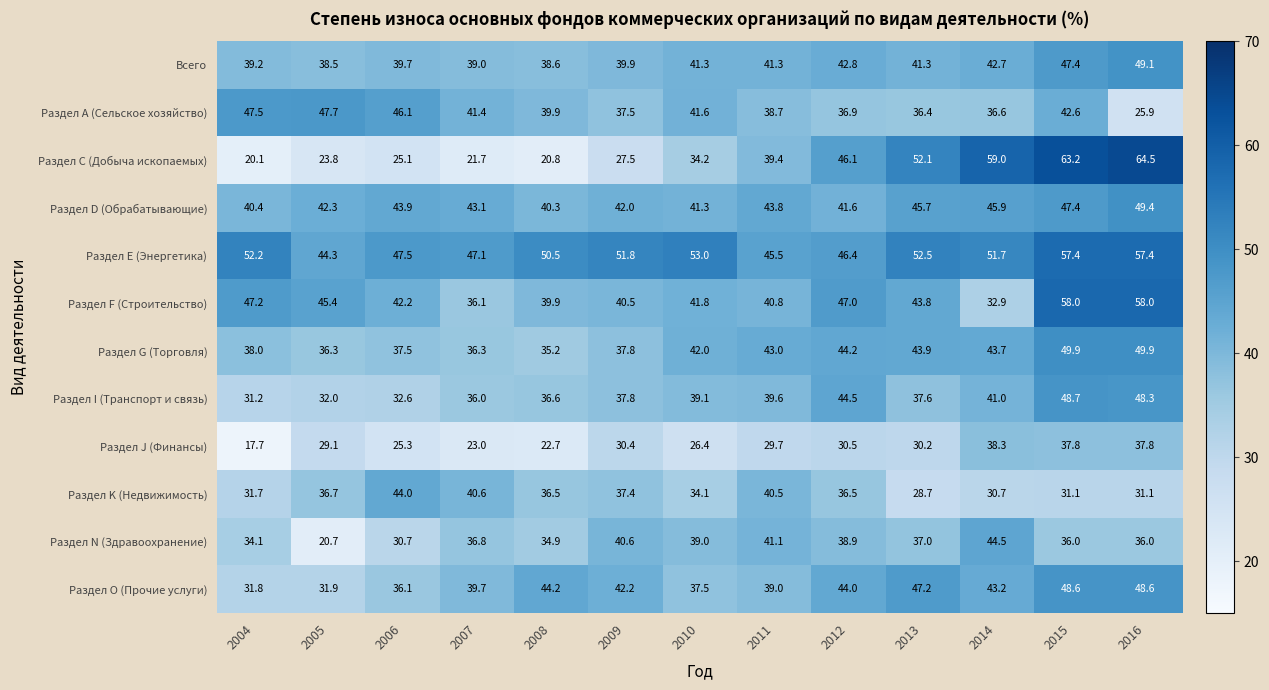

What is the highest value of the Раздел N (Здравоохранение) series?

44.5